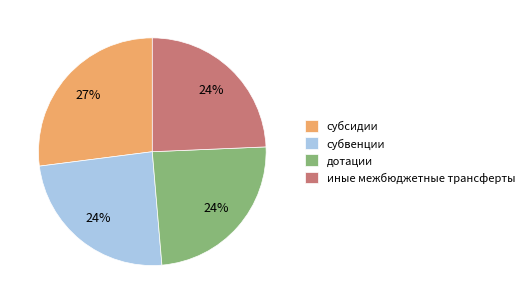

What is the largest slice in the pie chart?

субсидии